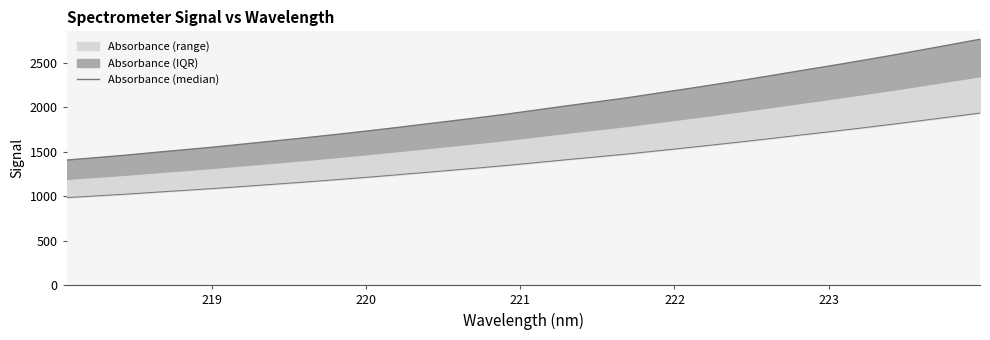

The chart shows a value of 1460.6 at 220. True or false?

True